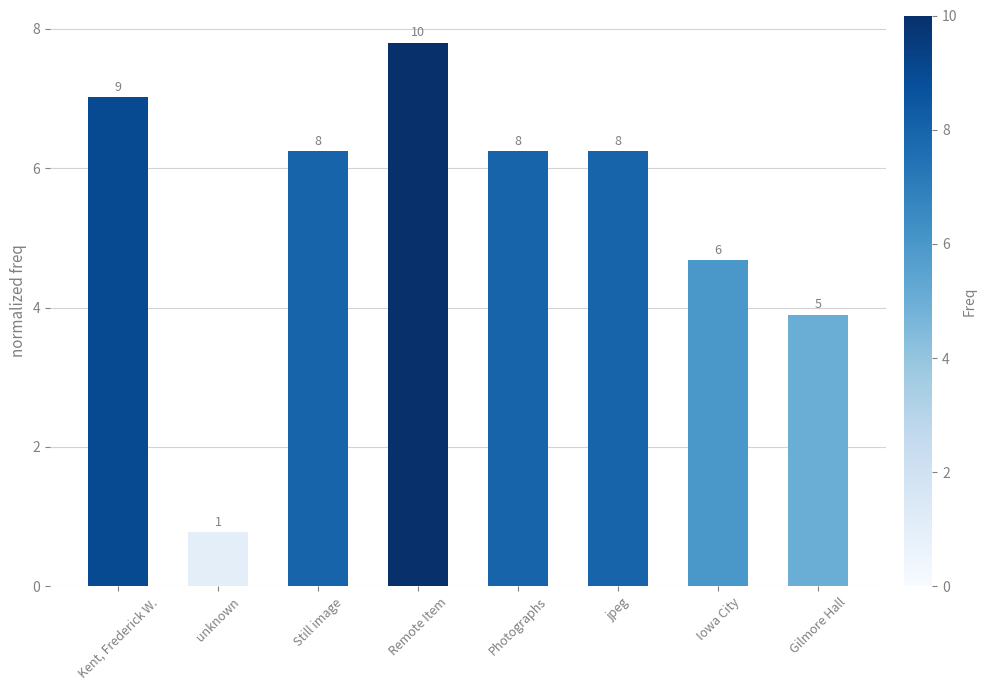

Where does the data first go above 6?

Kent, Frederick W.